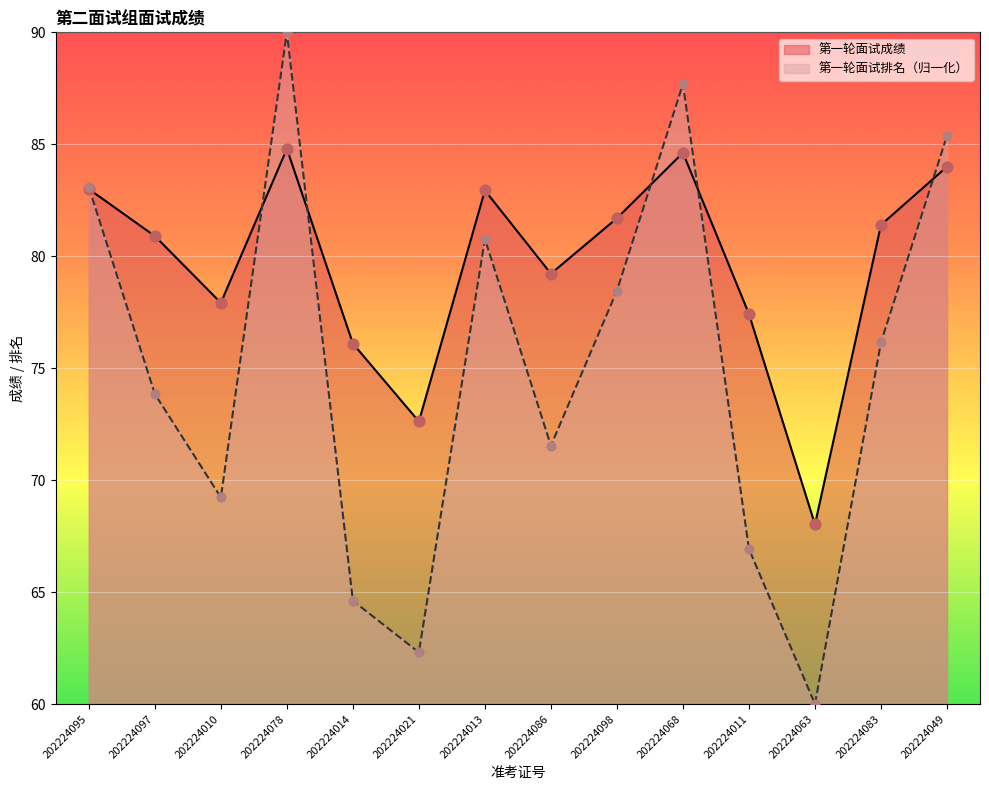

At how many categories does at least one series exceed 68?

14